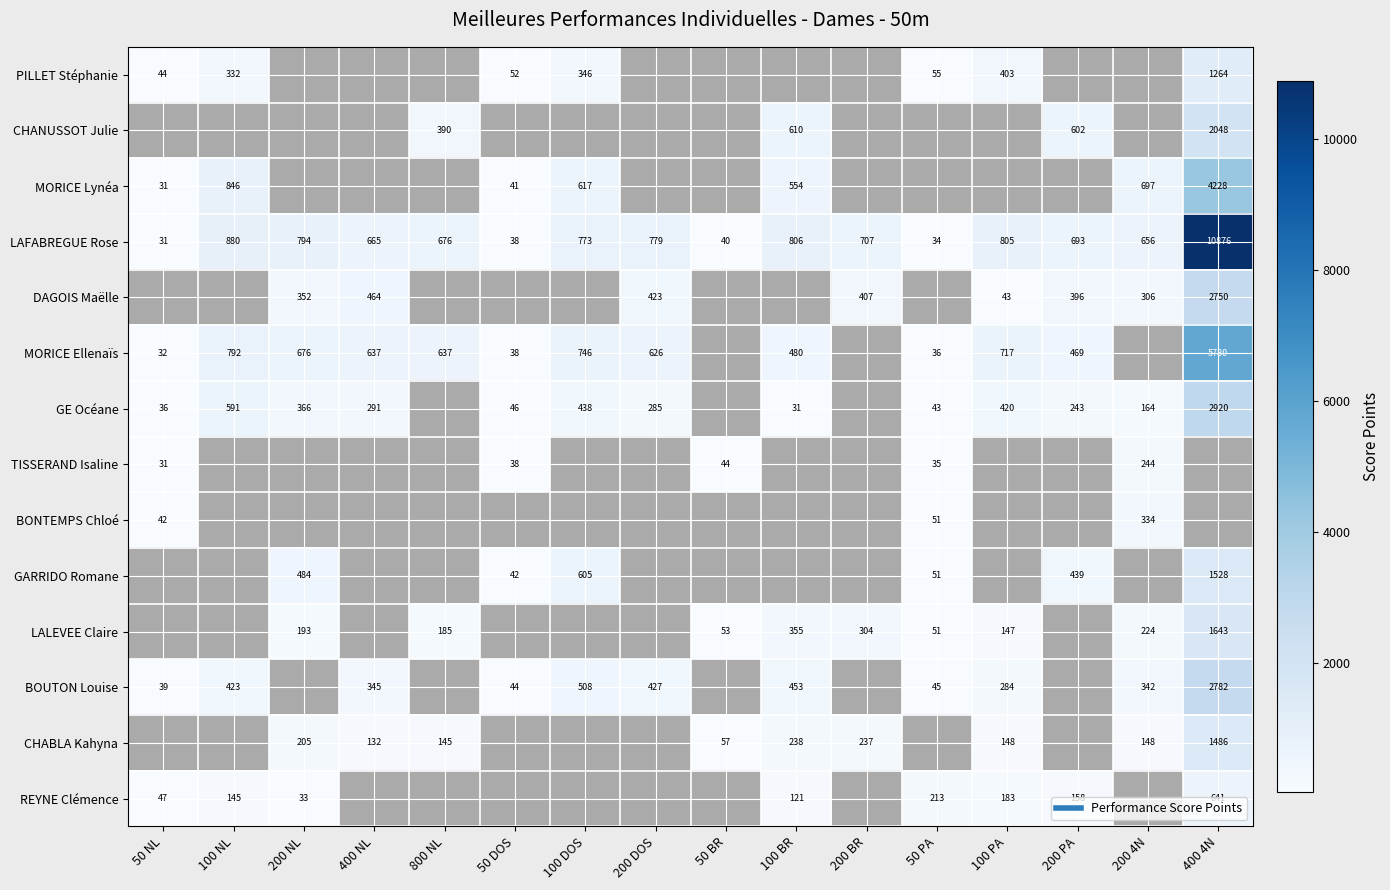

How many positive values does the PILLET Stéphanie series have?

7